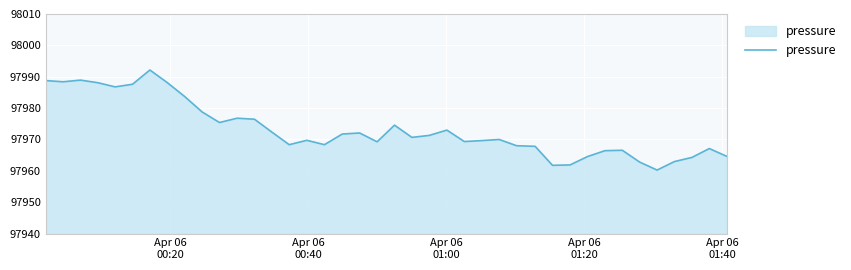

What is the difference between the maximum and minimum values?

31.9